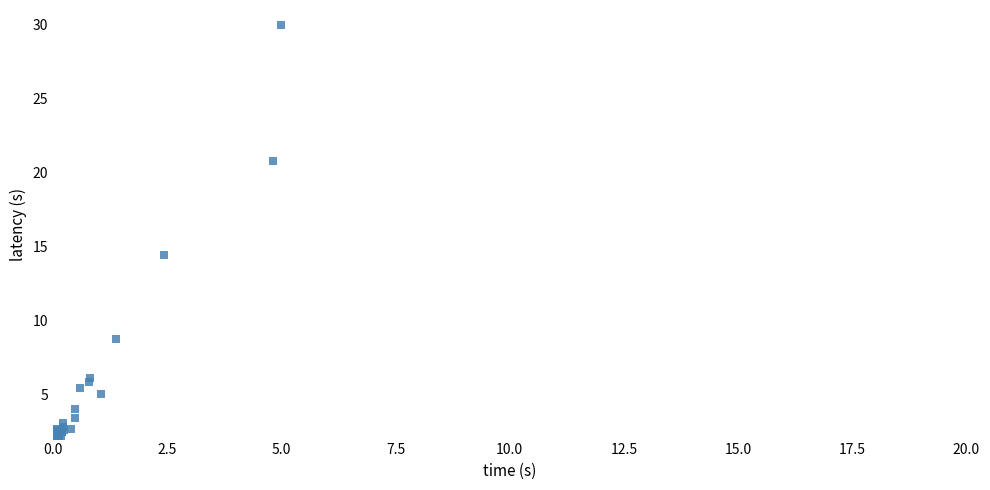

What Y value in the scatter plot is closest to 16?

14.4